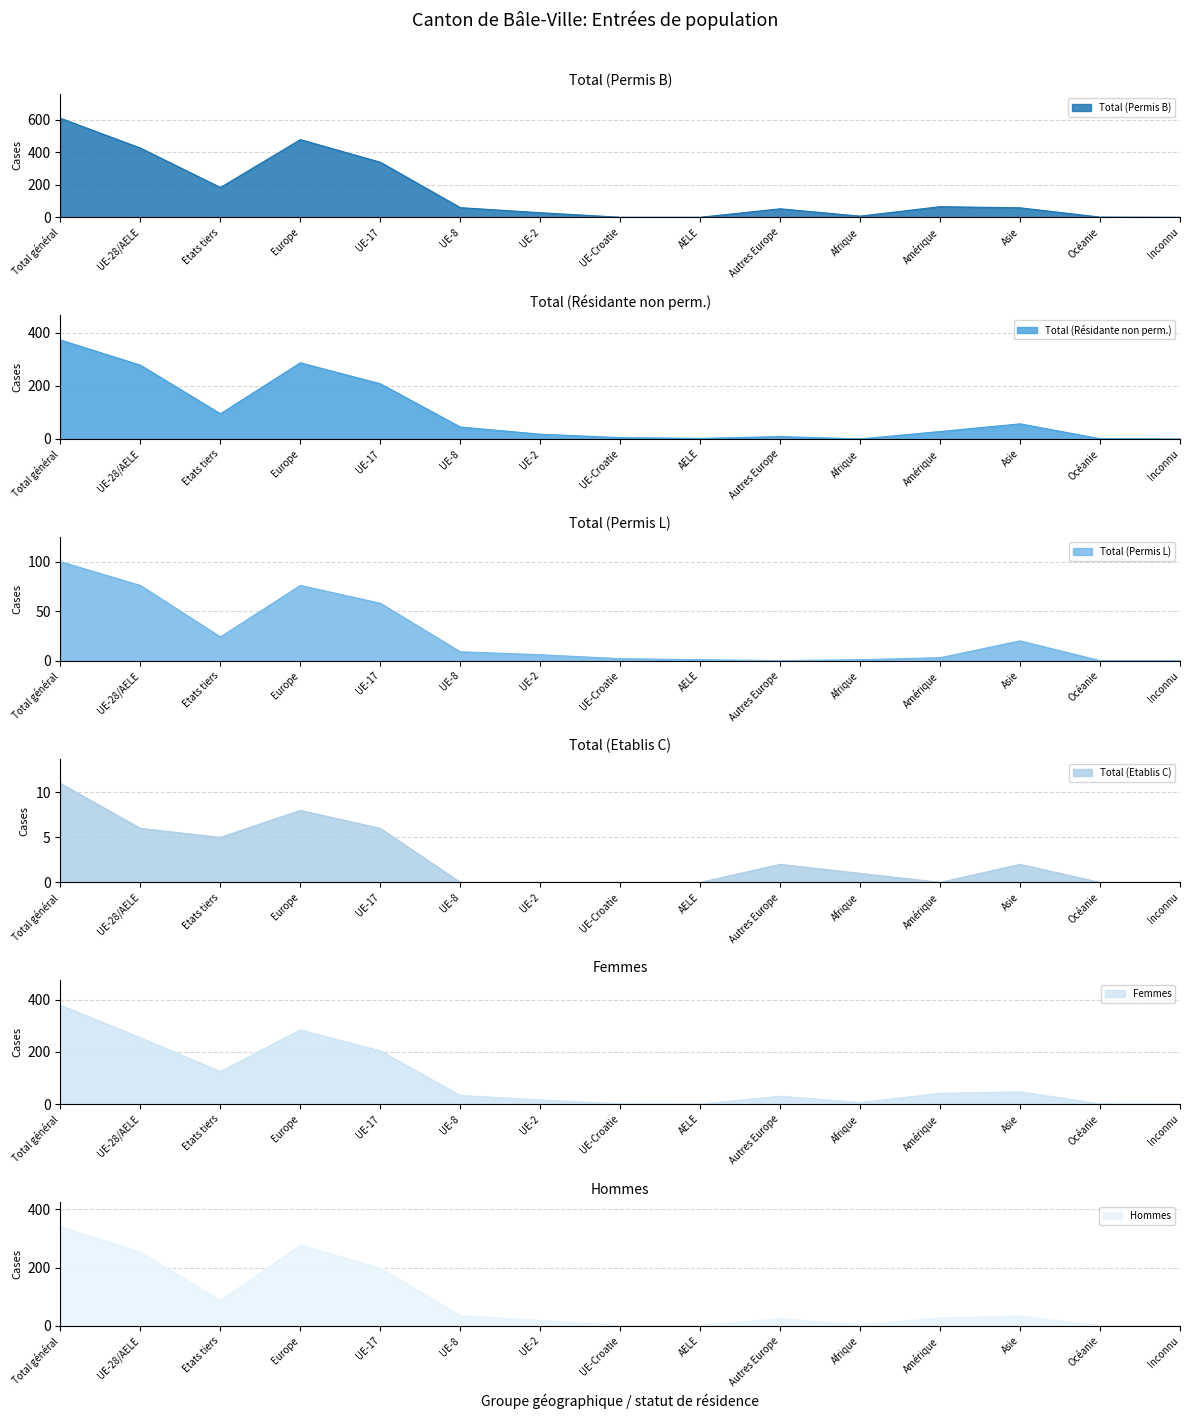

What is the difference between the maximum and second lowest values in the Total (Permis L) series?

100